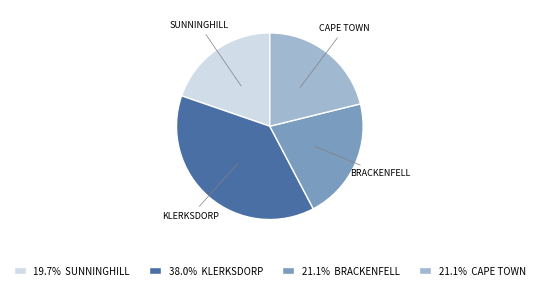

What is the largest slice in the pie chart?

KLERKSDORP